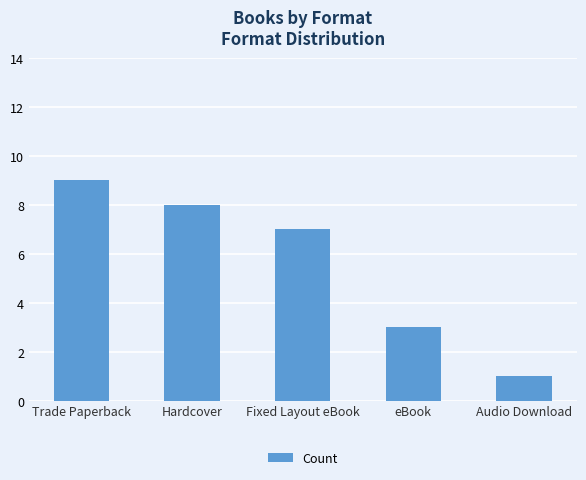

Which has a higher value, Hardcover or Trade Paperback?

Trade Paperback